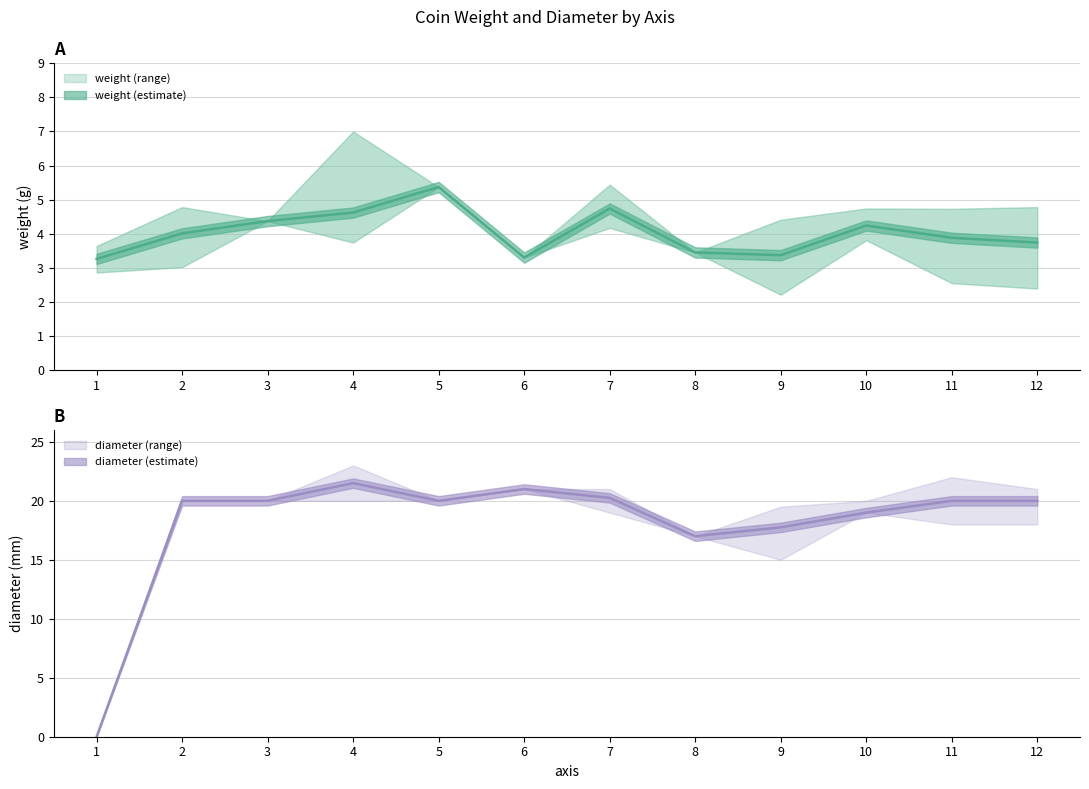

Rank the series at 11 from lowest to highest value.

weight, diameter